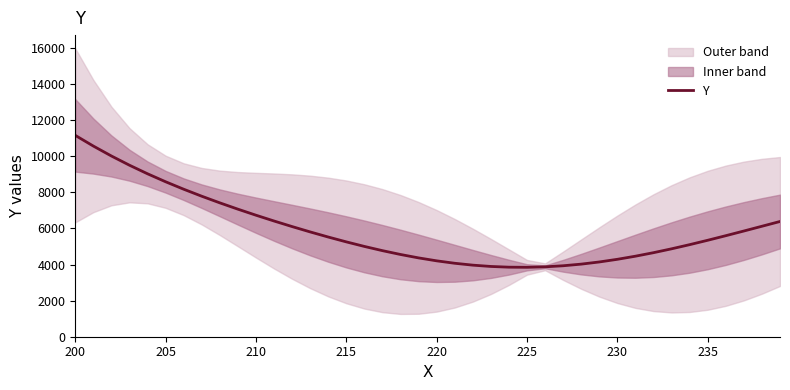

Reading right to left, transcribe all the data shown in this chart.

6385.8	6121.8	5858.4	5598.7	5345.6	5102.2	4871.9	4657.7	4462.9	4290.4	4143.0	4023.2	3933.0	3874.0	3847.6	3854.2	3894.1	3966.6	4070.9	4205.5	4368.3	4557.3	4769.9	5003.7	5256.0	5524.7	5807.9	6104.2	6412.9	6734.1	7068.7	7418.5	7785.9	8174.3	8587.4	9029.3	9504.1	10015.3	10566.1	11158.3